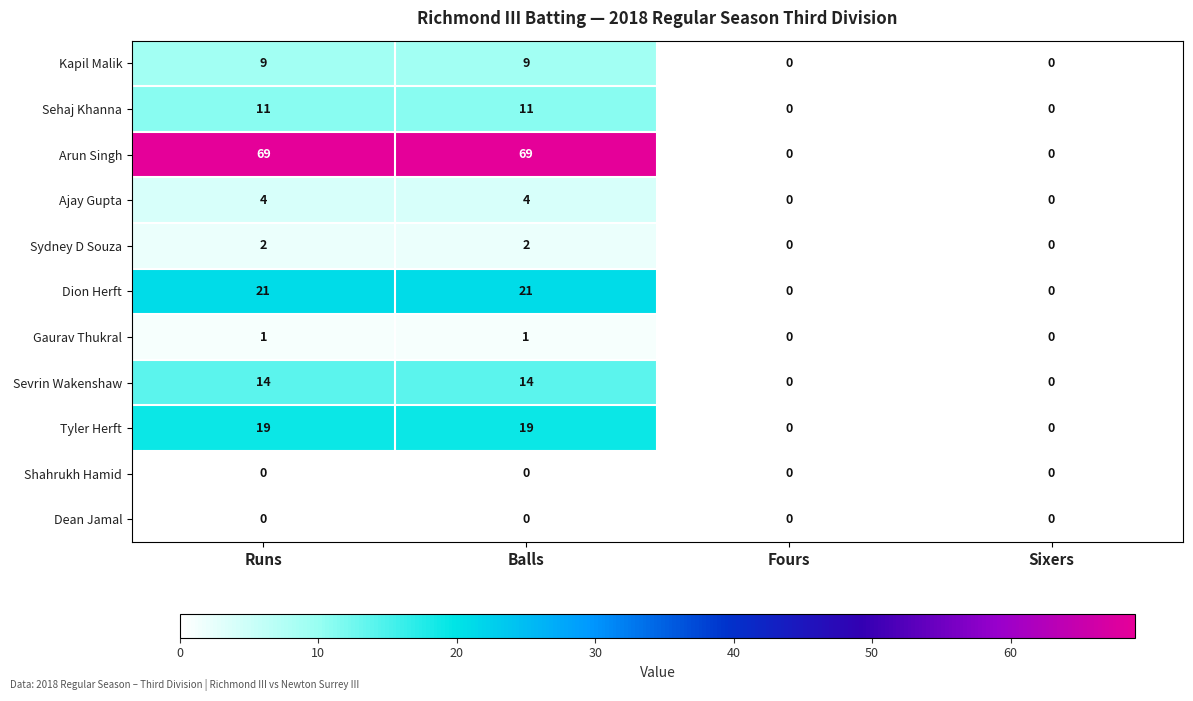

What is the difference between the maximum and minimum values in the Ajay Gupta series?

4